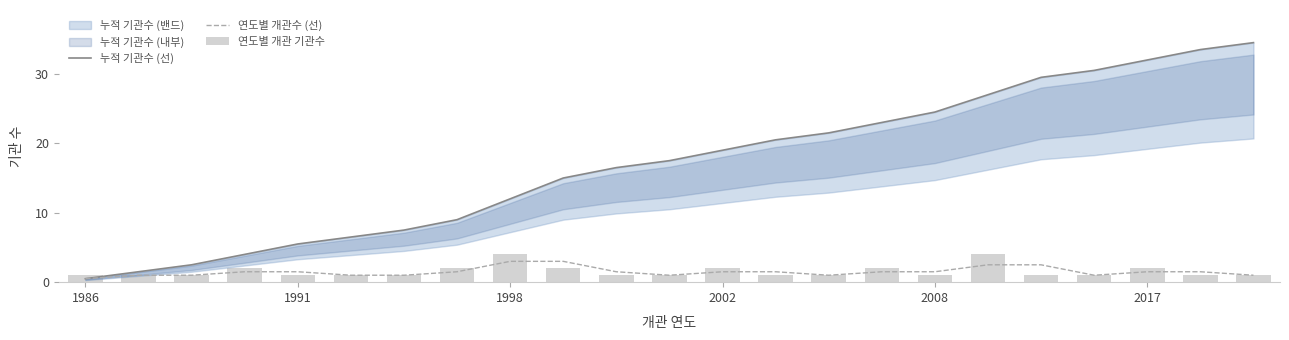

What are all the series names shown in the legend?

누적 기관수 (선), 연도별 개관수 (선), 연도별 개관 기관수